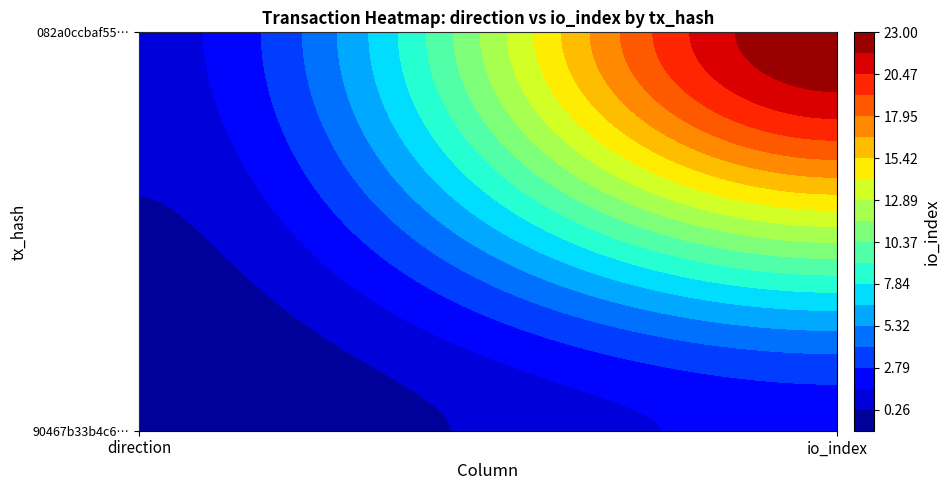

How many 90467b33b4c61805e6b03f92b112de9fbc9e3fd values are between -1 and 2?

2